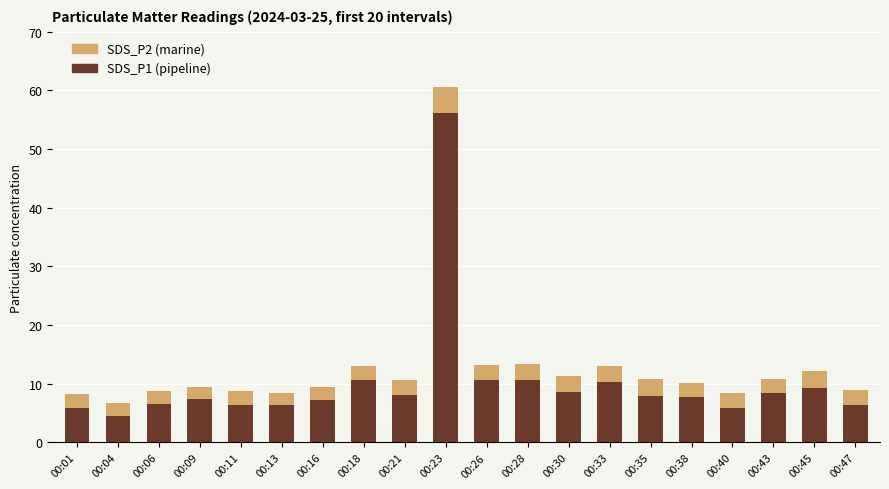

What is the total value across all series at 00:13?

8.5